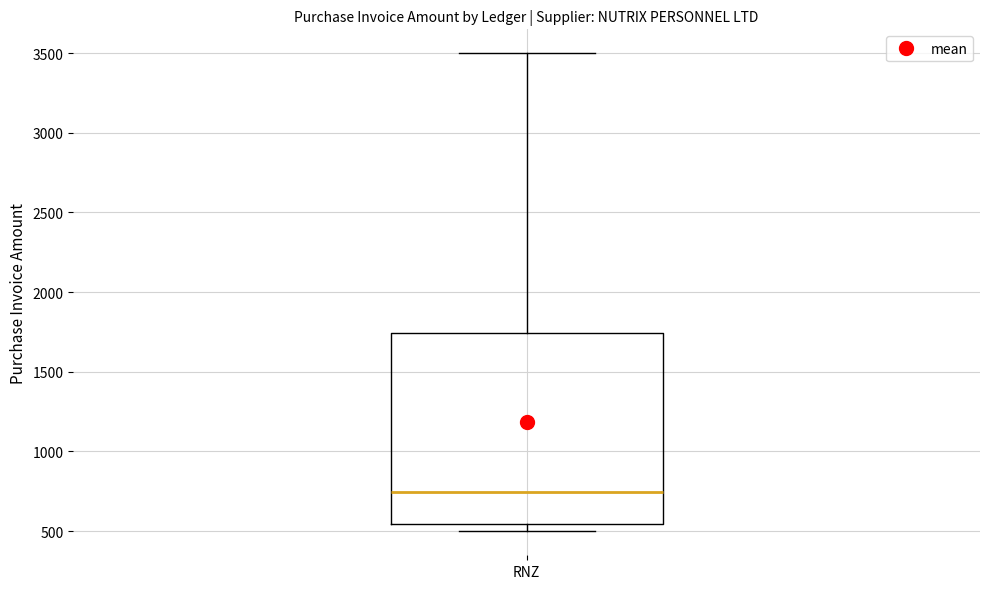

Where is the lower edge of the box for RNZ on the y-axis? The values are not printed on the chart, so give them approximately, as read against the axis.

550